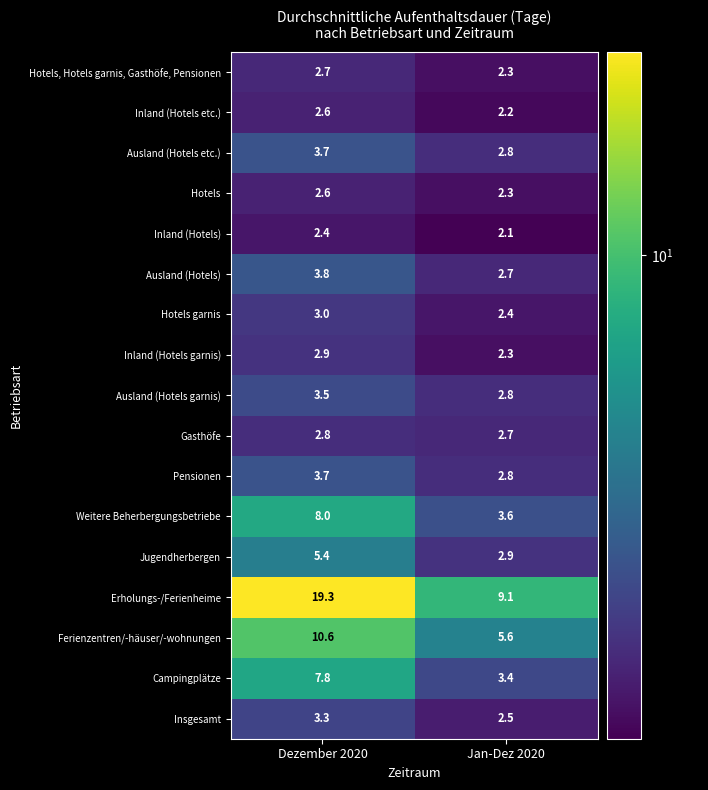

Is it true that Jugendherbergen equals 2.9 at Jan-Dez 2020?

True